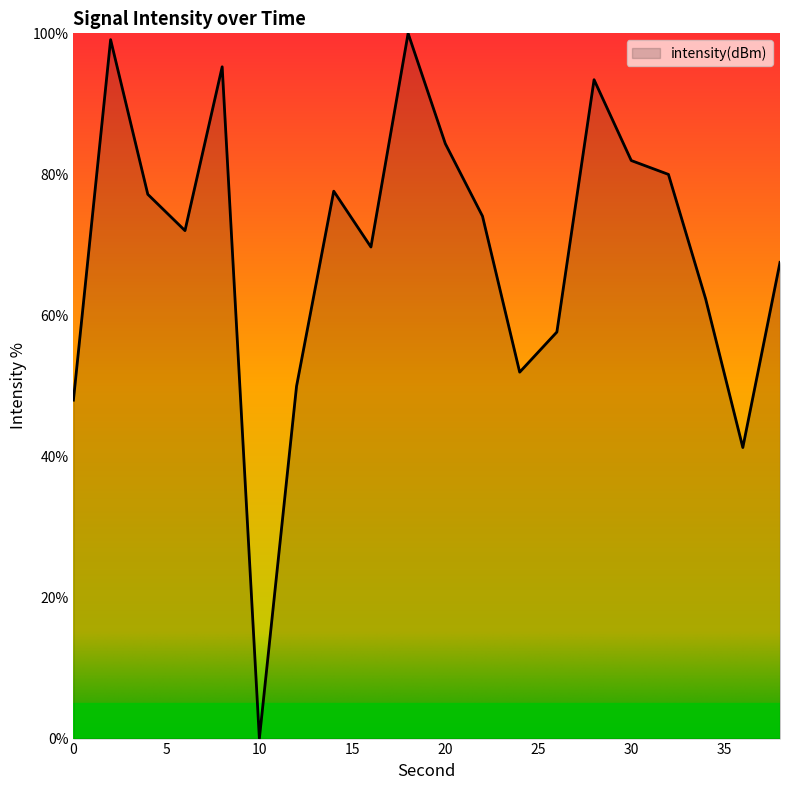

How many lines are shown in the chart?

1